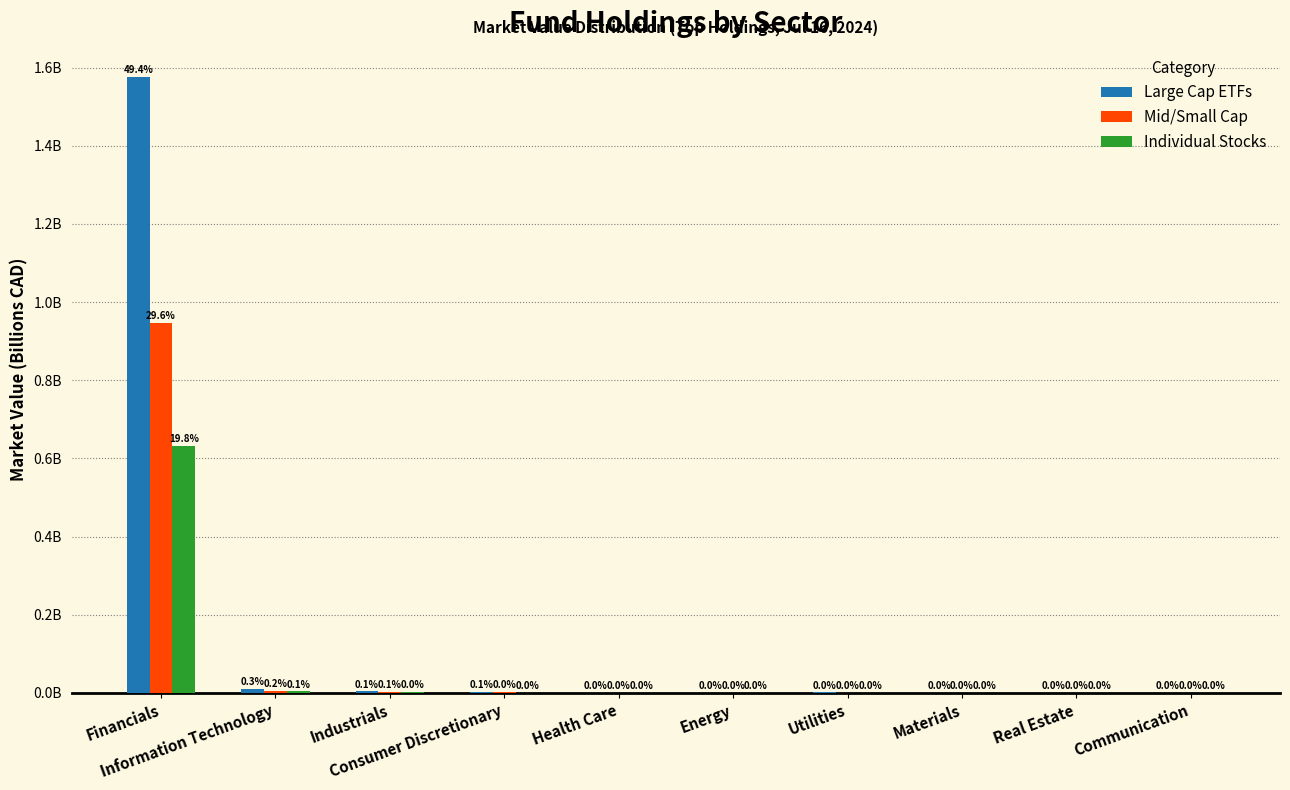

List the series in order of their peak value, lowest first.

Individual Stocks, Mid/Small Cap, Large Cap ETFs